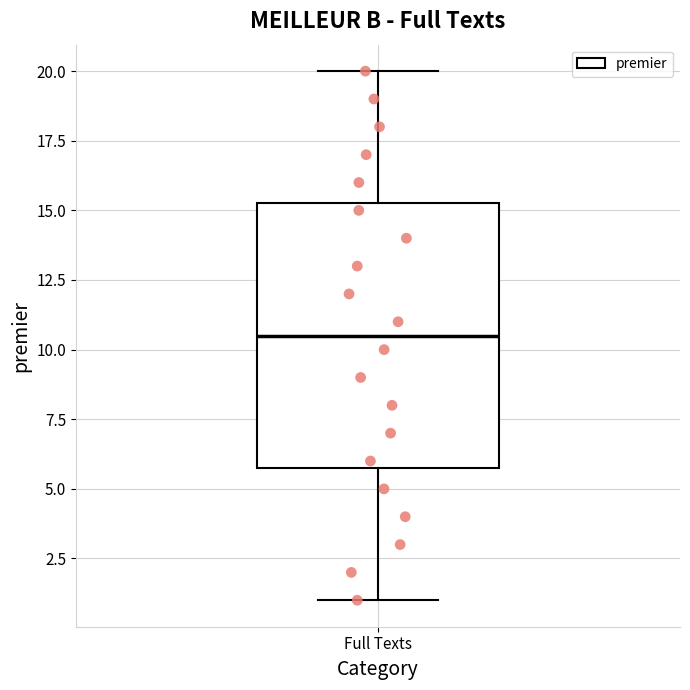

Read this box plot against the y-axis: the position of the median line, the range covered by the box, and the ends of both whiskers. The values are not printed on the chart, so give them approximately, as read against the axis.

median 10.5, box 6.0 to 15.5, whiskers 1.0 to 20.0